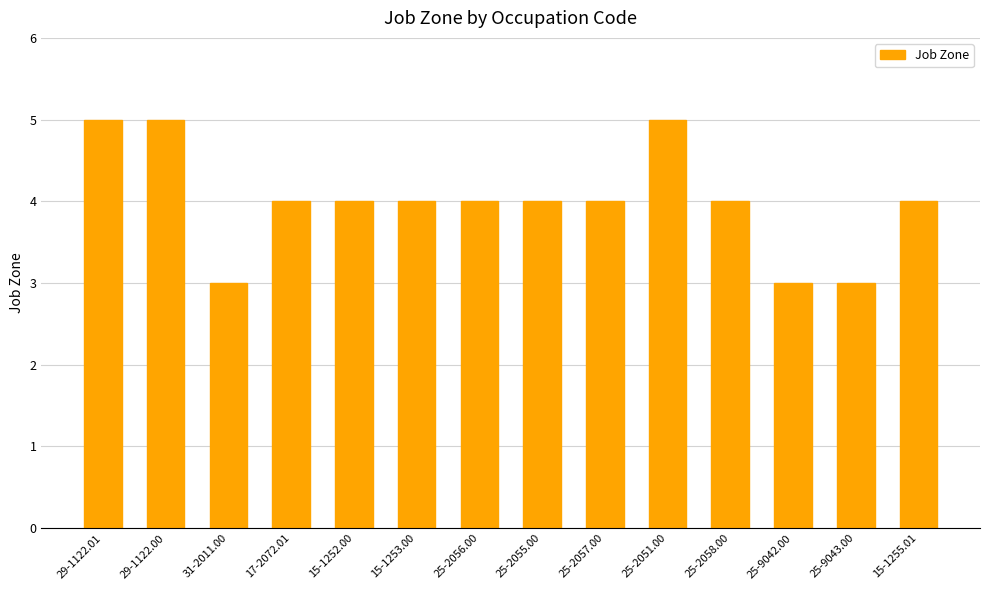

What is the sum of the values at 17-2072.01 and 29-1122.01?

9